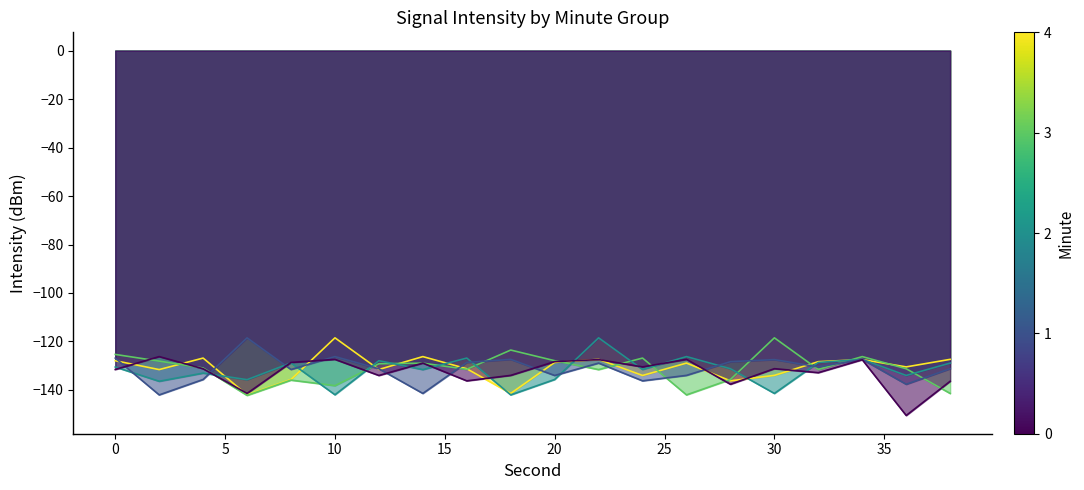

How many categories are shown in the chart?

20